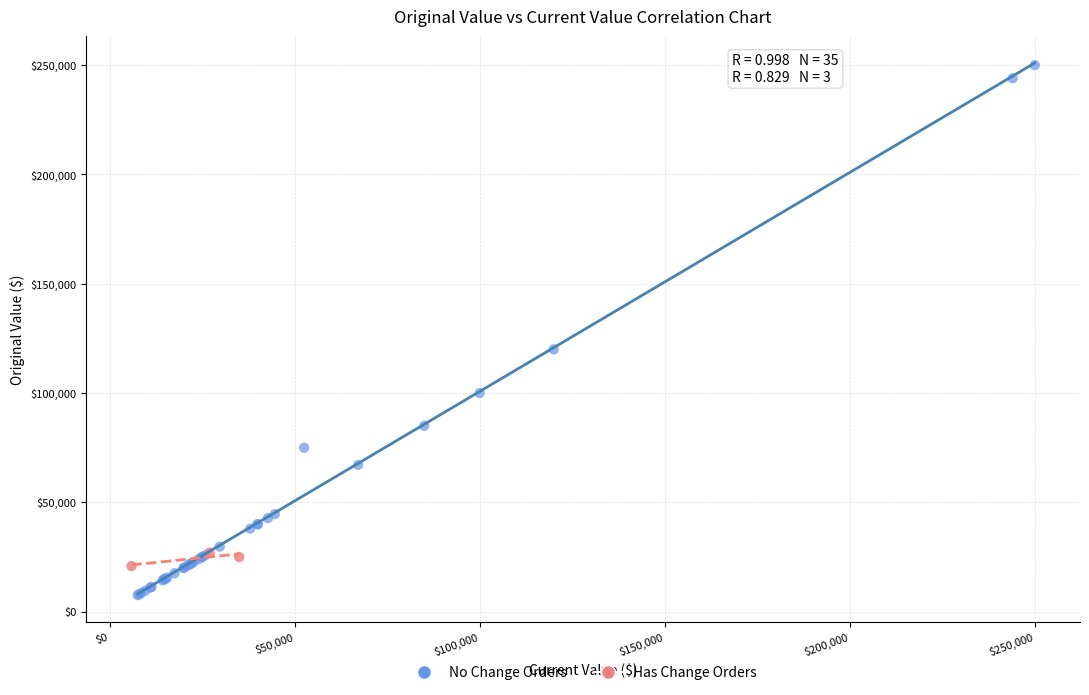

Which series reaches the minimum Y coordinate?

No Change Orders